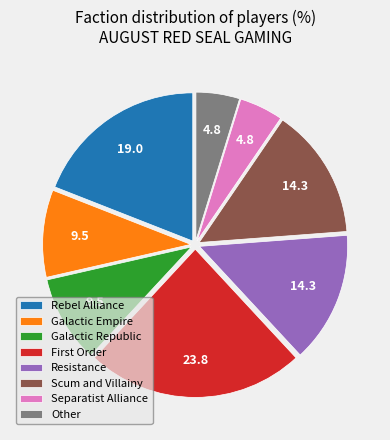

Between Rebel Alliance and Galactic Republic, which is larger?

Rebel Alliance